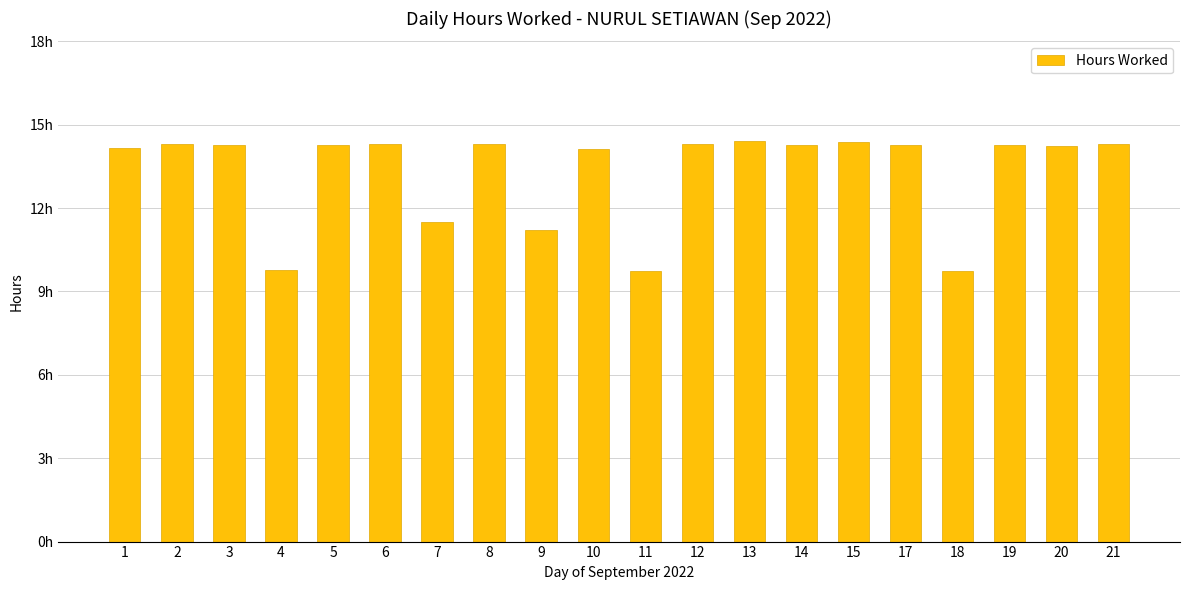

Are the bars horizontal?

No